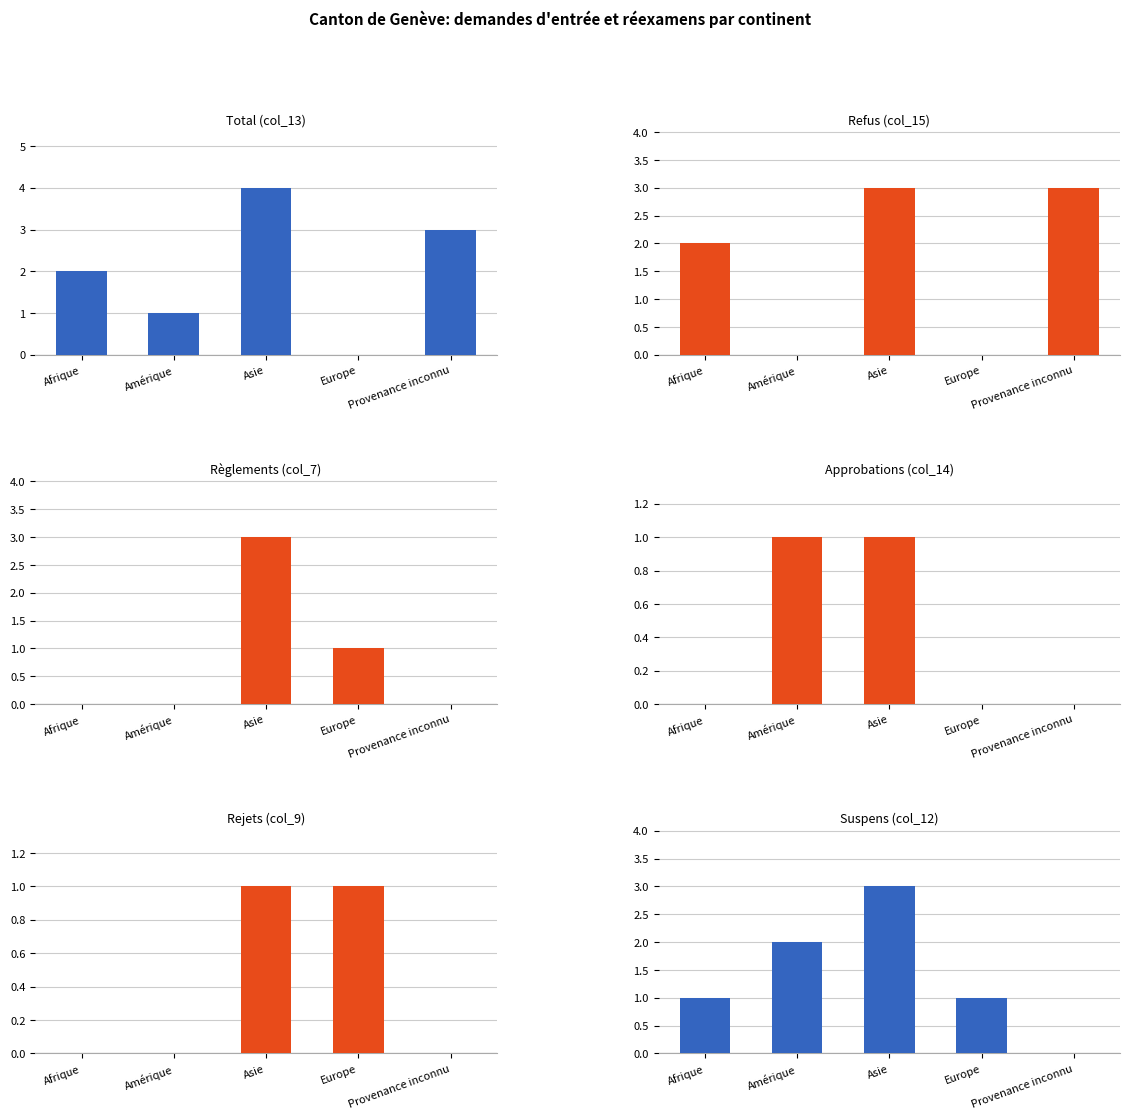

Which series has the largest total across all categories?

Total (col_13)